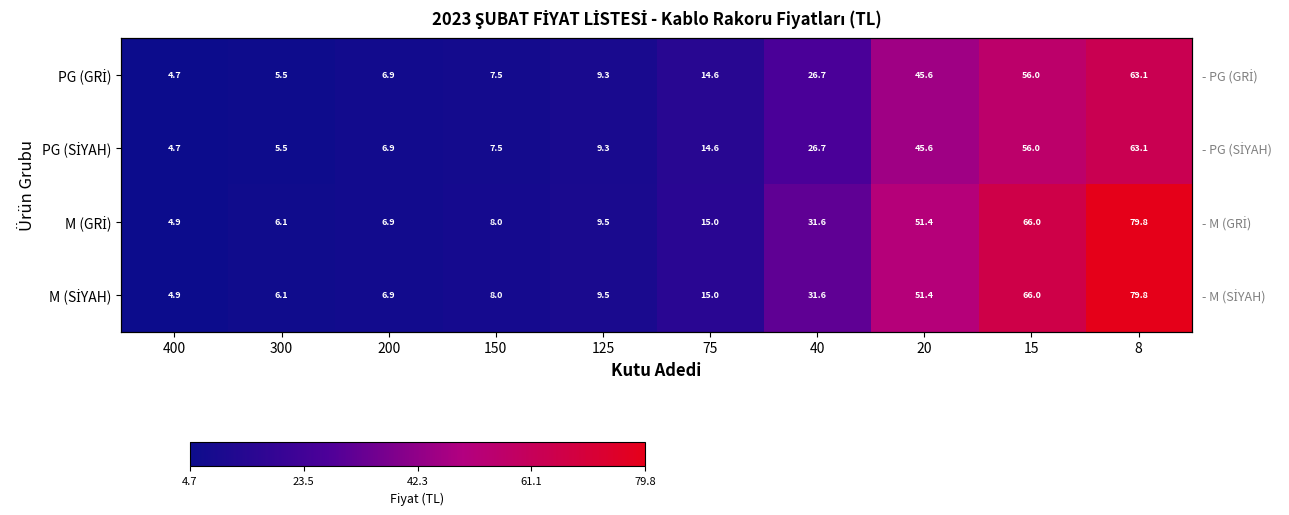

What is the sum of all PG (GRİ) values?

239.9